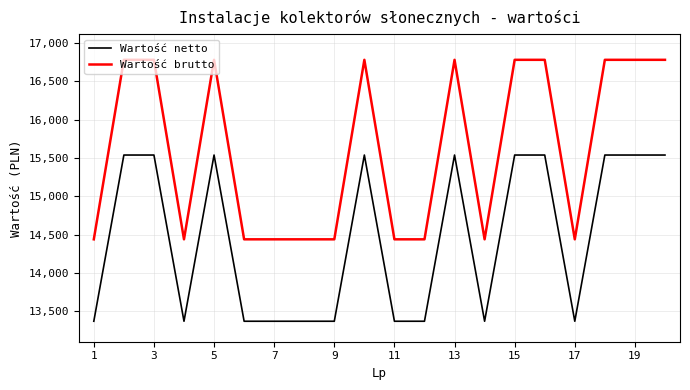

What are all the series names shown in the legend?

Wartość netto, Wartość brutto